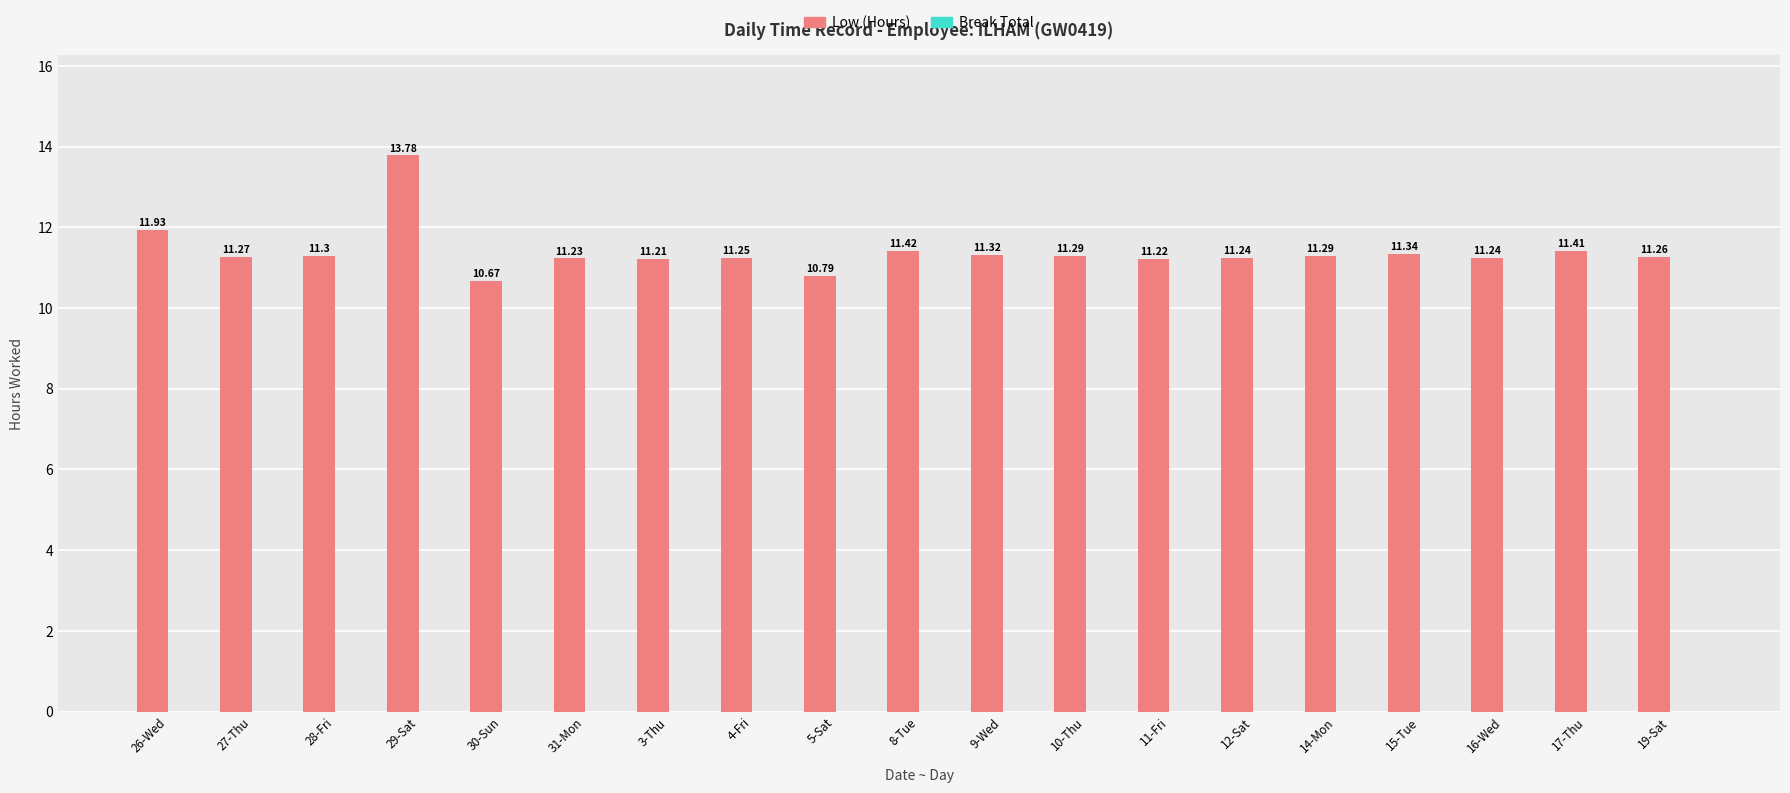

What position from the left is 8-Tue?

10